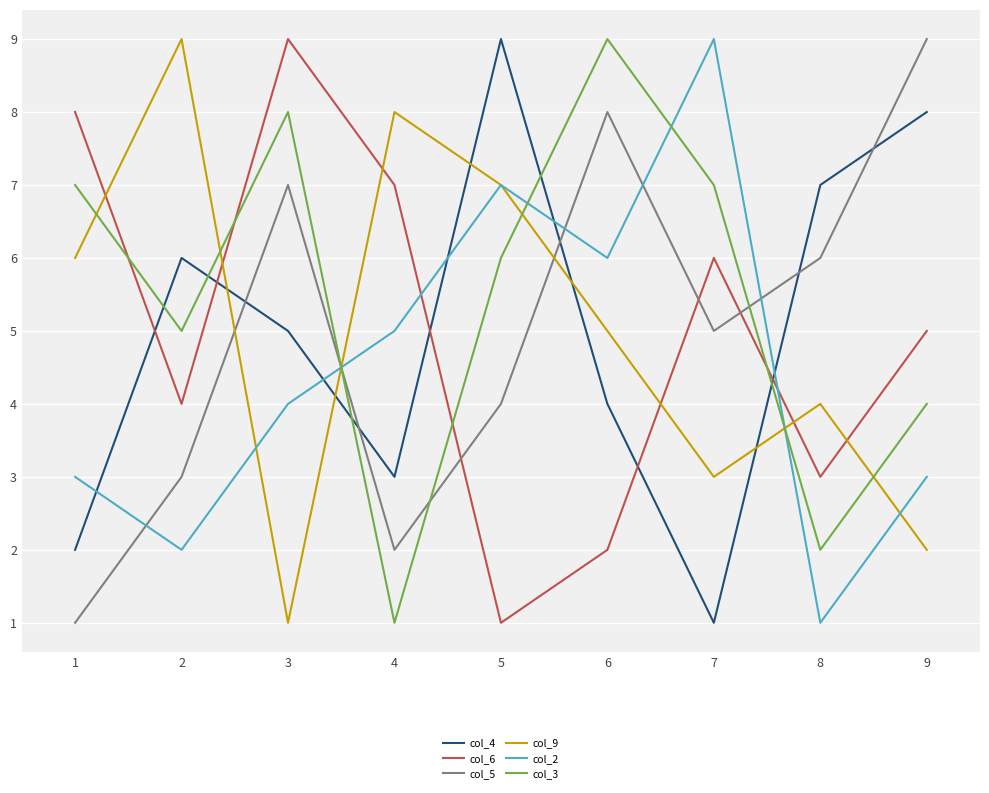

Is it true that col_5 equals 8 at 6?

True